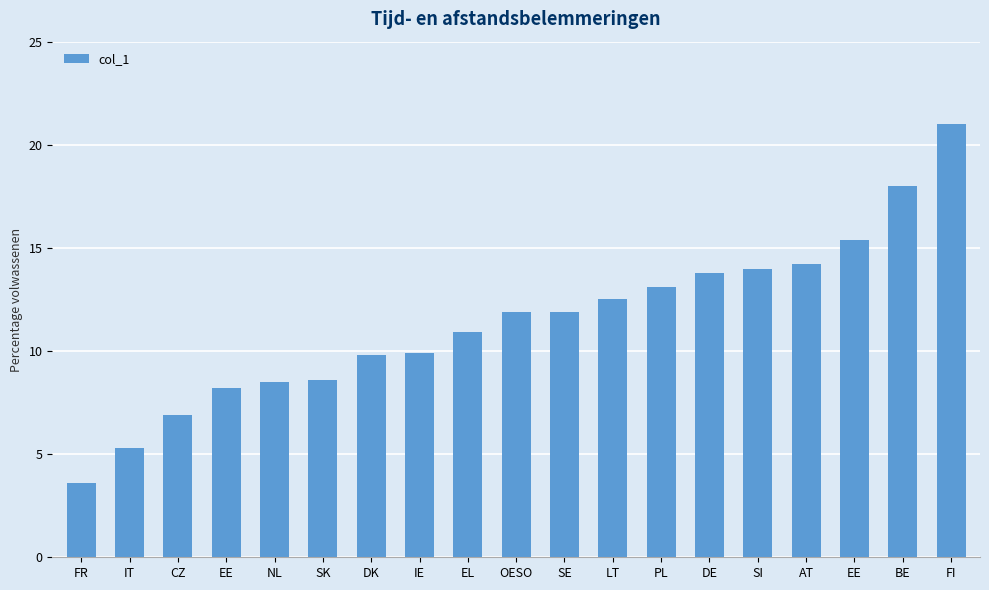

Which has a higher value, SI or EE?

EE